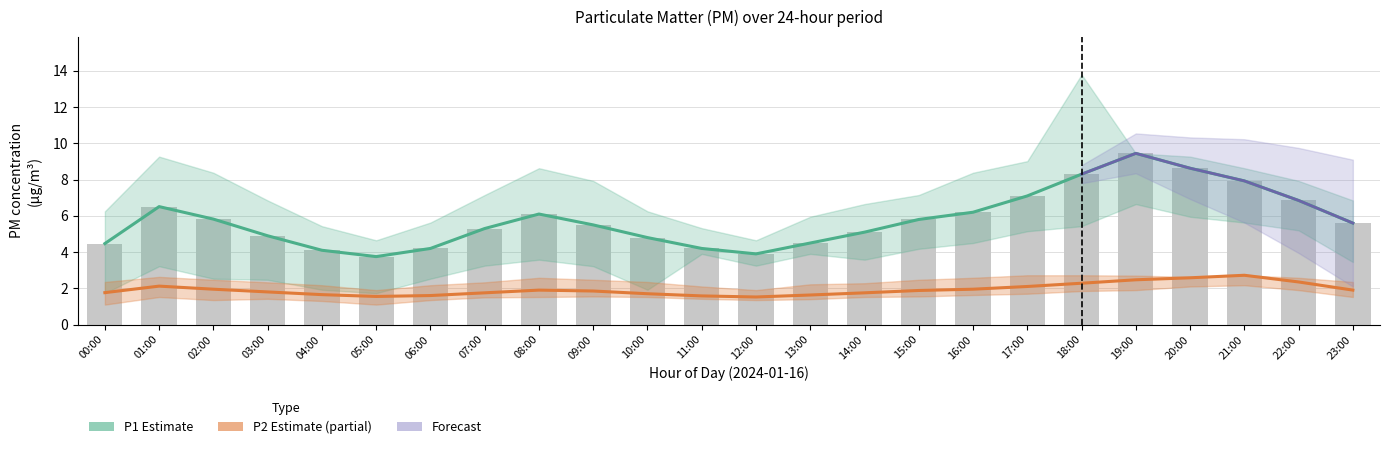

Reading left to right, list all the values displayed in this chart.

P1 estimate: 00:00=4.5	01:00=6.5	02:00=5.8	03:00=4.9	04:00=4.1	05:00=3.8	06:00=4.2	07:00=5.3	08:00=6.1	09:00=5.5	10:00=4.8	11:00=4.2	12:00=3.9	13:00=4.5	14:00=5.1	15:00=5.8	16:00=6.2	17:00=7.1	18:00=8.3	19:00=9.4	20:00=8.6	21:00=7.9	22:00=6.8	23:00=5.6
P2 estimate: 00:00=1.8	01:00=2.1	02:00=1.9	03:00=1.8	04:00=1.6	05:00=1.6	06:00=1.6	07:00=1.8	08:00=1.9	09:00=1.9	10:00=1.7	11:00=1.6	12:00=1.5	13:00=1.6	14:00=1.8	15:00=1.9	16:00=1.9	17:00=2.1	18:00=2.3	19:00=2.5	20:00=2.6	21:00=2.7	22:00=2.4	23:00=1.9
P1 raw: 00:00=4.5	01:00=6.5	02:00=5.8	03:00=4.9	04:00=4.1	05:00=3.8	06:00=4.2	07:00=5.3	08:00=6.1	09:00=5.5	10:00=4.8	11:00=4.2	12:00=3.9	13:00=4.5	14:00=5.1	15:00=5.8	16:00=6.2	17:00=7.1	18:00=8.3	19:00=9.4	20:00=8.6	21:00=7.9	22:00=6.8	23:00=5.6